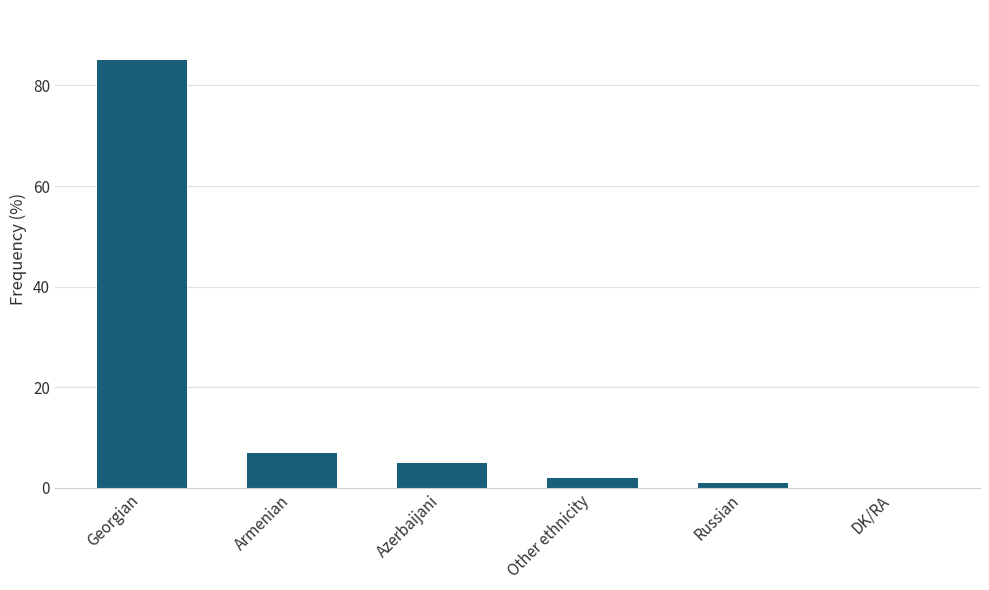

What is the sum of the values at Armenian and Other ethnicity?

9